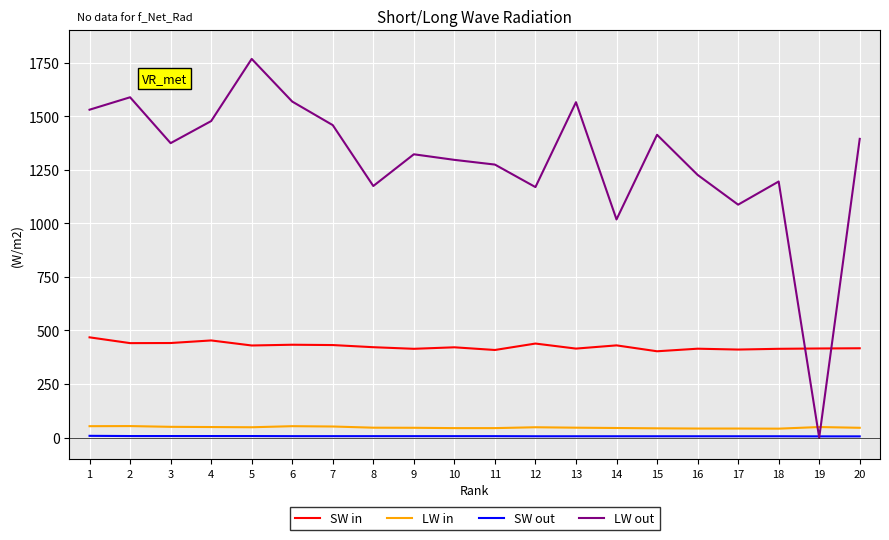

What is the highest value of the SW in series?

468.0